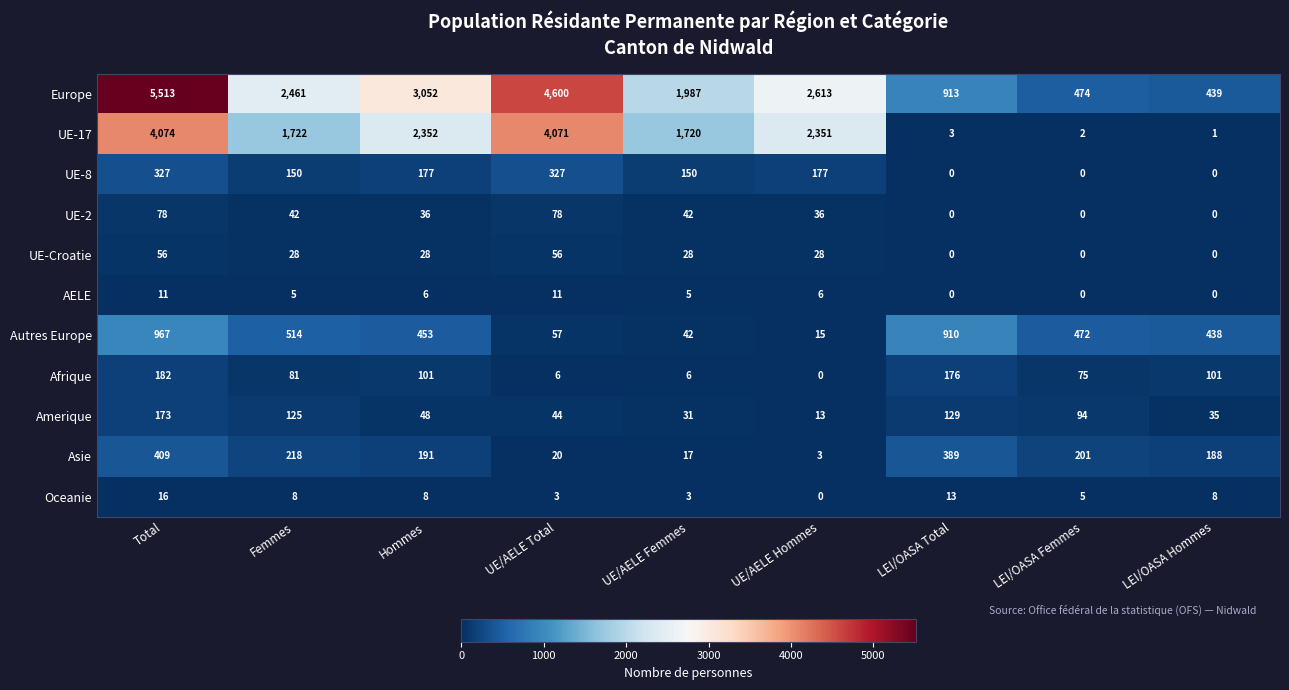

The AELE series shows 4 at LEI/OASA Femmes. True or false?

False